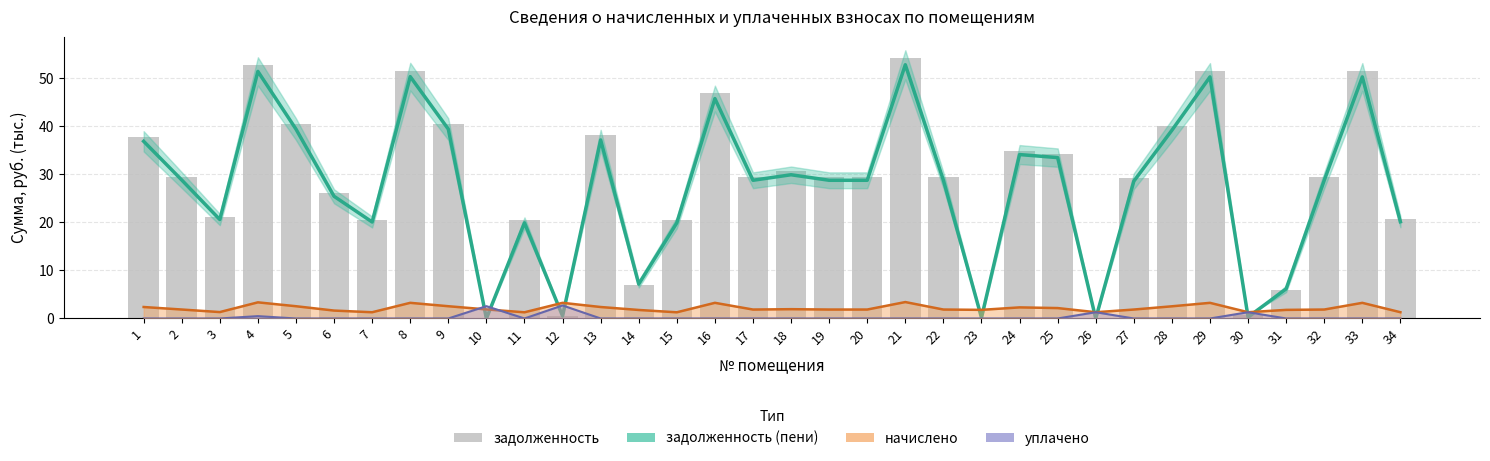

Which category has the lowest value in the задолженность series?

10